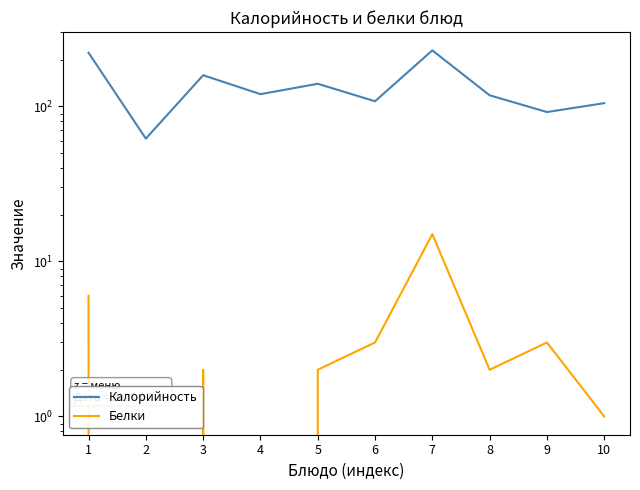

Reading right to left, transcribe all the data shown in this chart.

Калорийность: 10=105	9=92	8=118	7=230	6=108	5=140	4=120	3=159	2=62	1=222
Белки: 10=1	9=3	8=2	7=15	6=3	5=2	4=0	3=2	2=0	1=6